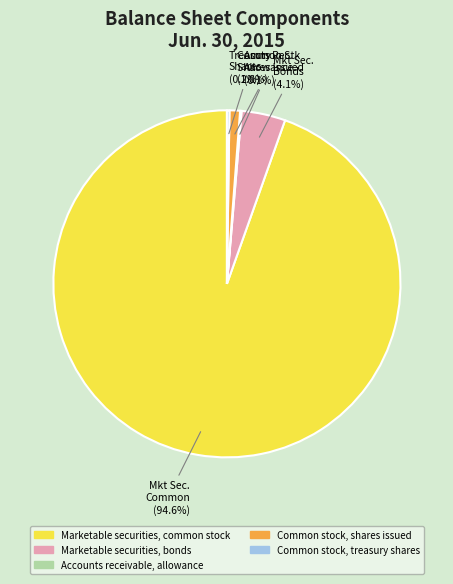

The Common stock, shares issued slice represents 1% of the pie. True or false?

True